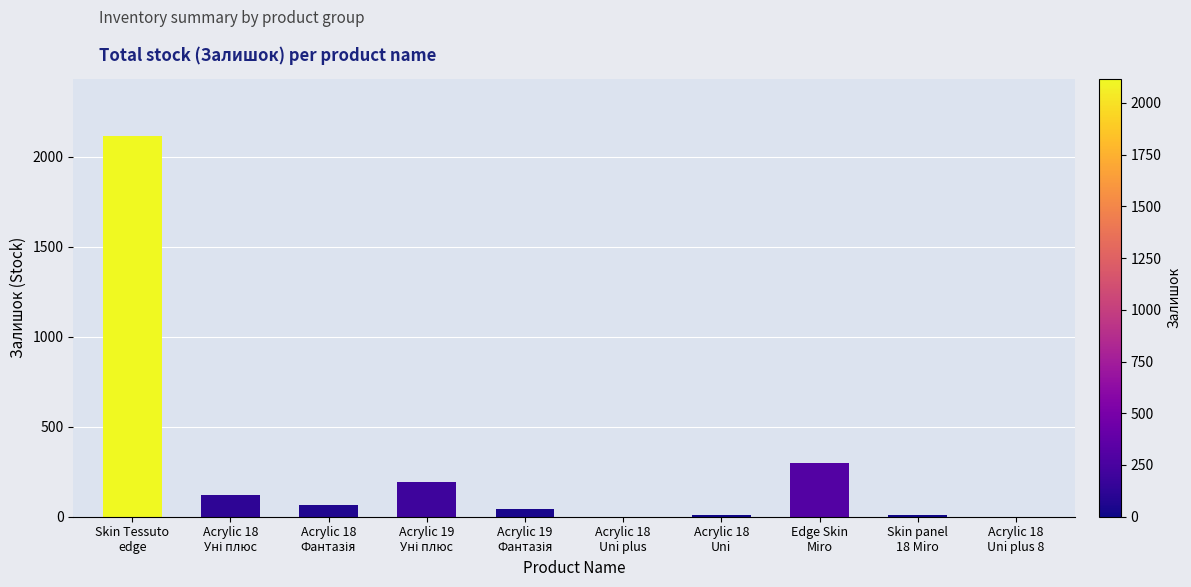

The value at Acrylic 18
Uni plus 8 is 0. True or false?

True